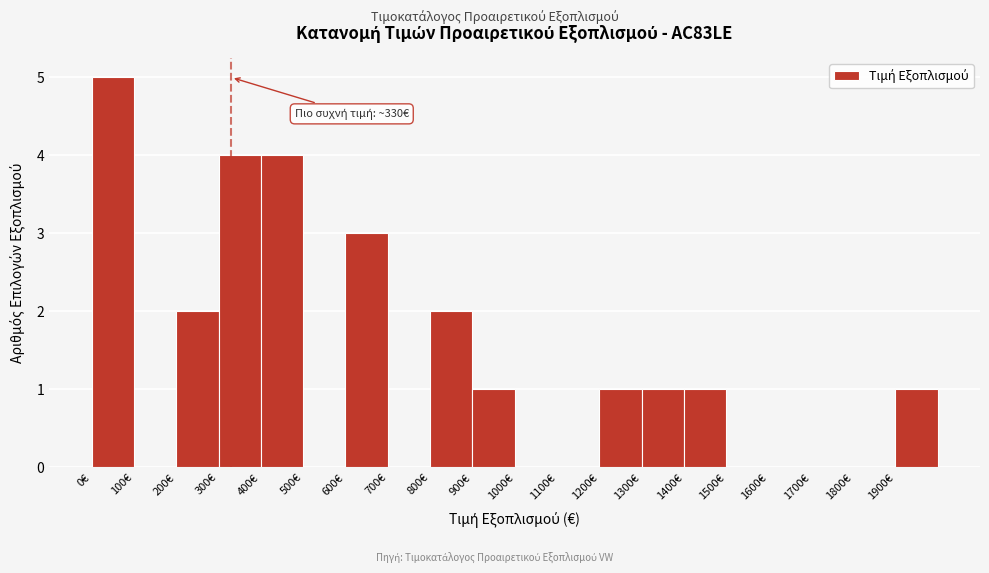

Which range on the x-axis has the tallest bar?

0 to 100